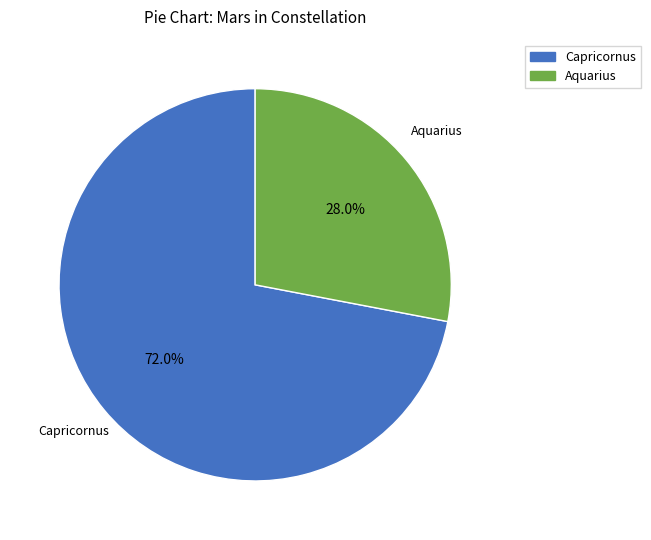

Does Aquarius account for over 50% of the chart?

No